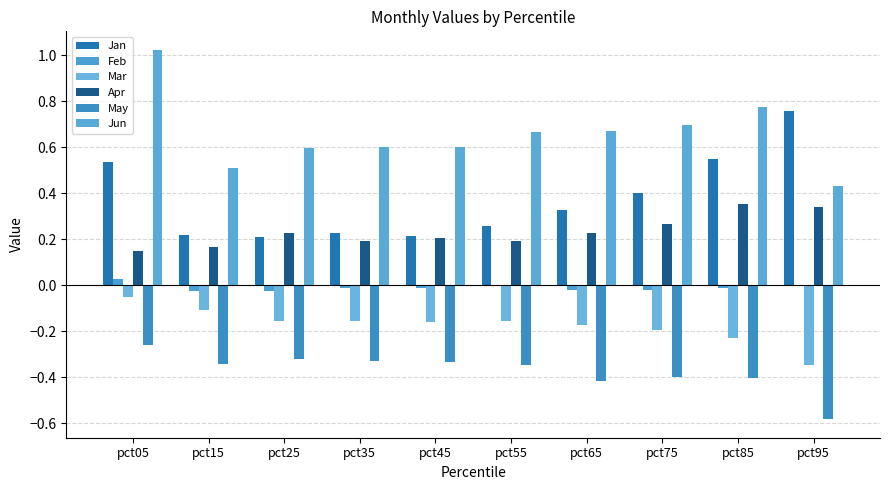

Is the value of May at pct85 greater than the value of Apr at pct95?

No